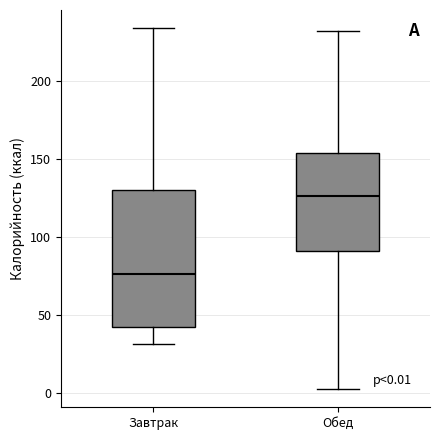

Which box's median line is the highest?

Обед